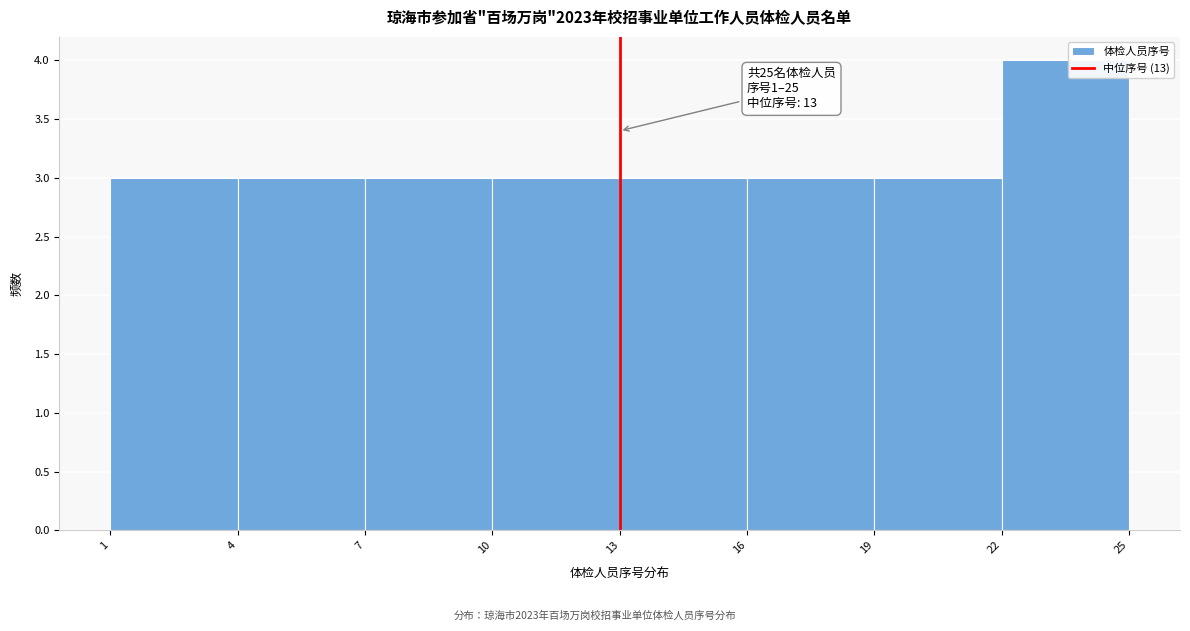

Over which range of the x-axis is the bar tallest?

22 to 25